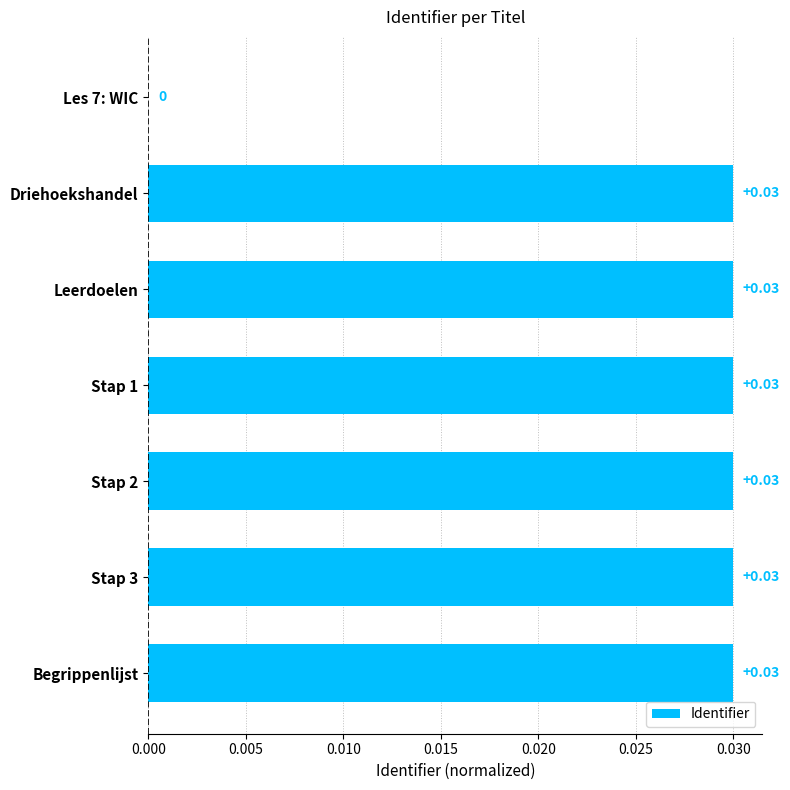

Between Les 7: WIC and Leerdoelen, which is larger?

Leerdoelen